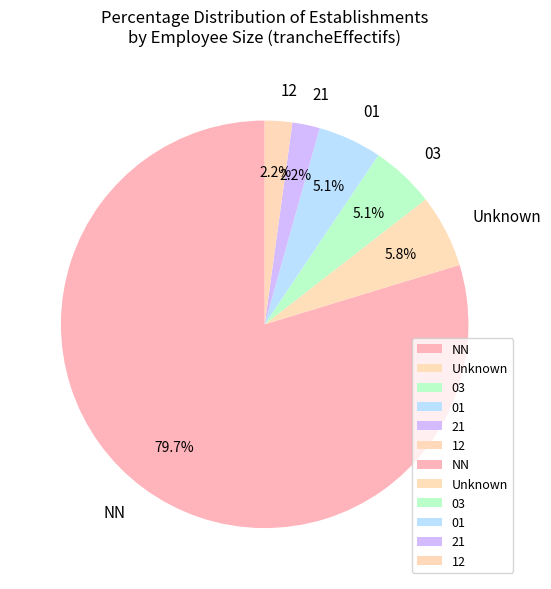

Do NN and 12 together represent more than half of the pie?

Yes